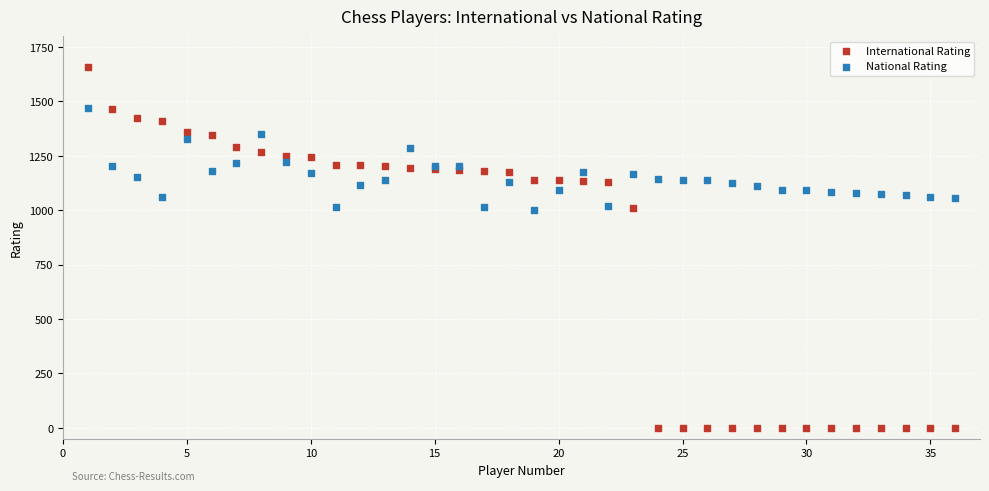

What are all the series names shown in the legend?

International Rating, National Rating